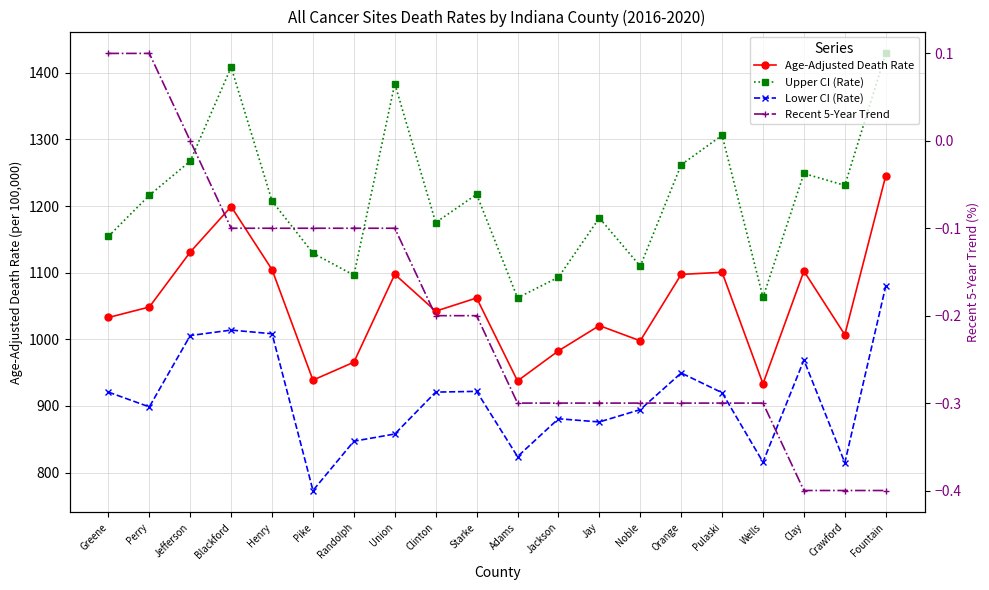

Read the Upper CI (Rate) value at Crawford.

1231.0